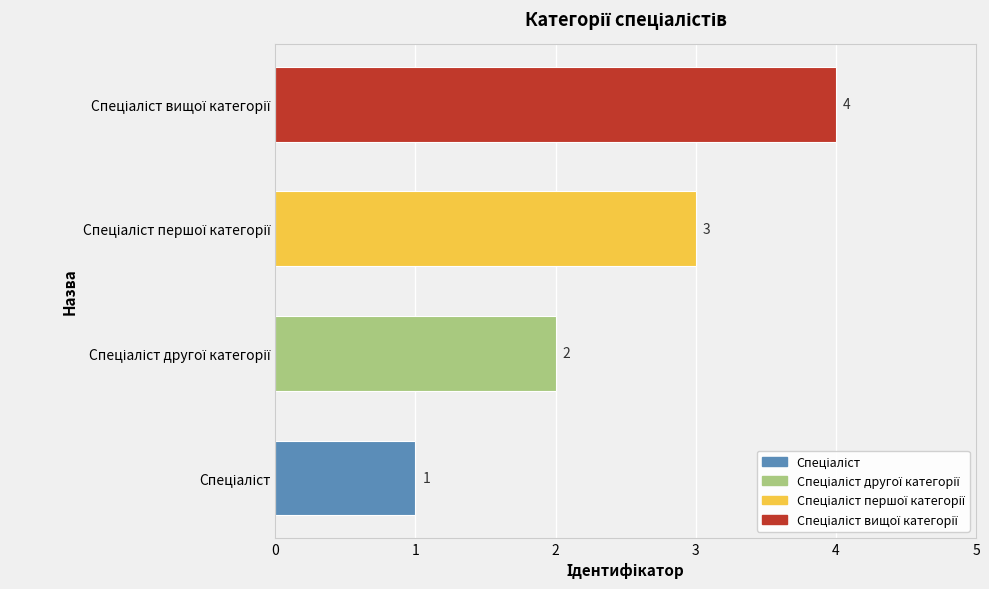

What is the sum of all values?

10